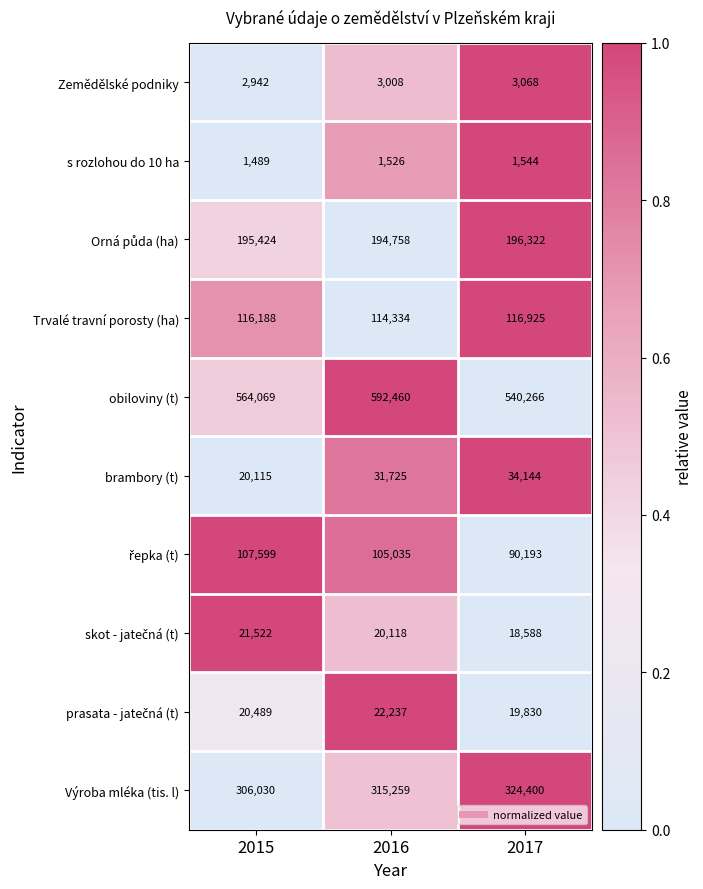

What is the sum of all brambory (t) values?

85984